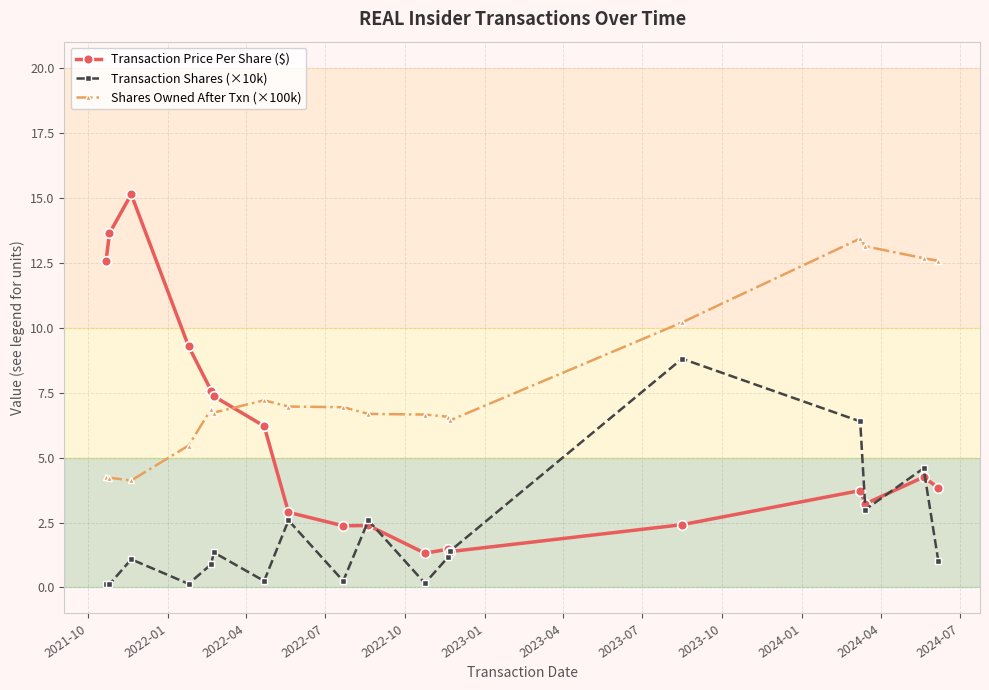

True or false: Shares Owned After Txn (×100k) and Transaction Shares (×10k) intersect in this chart.

False